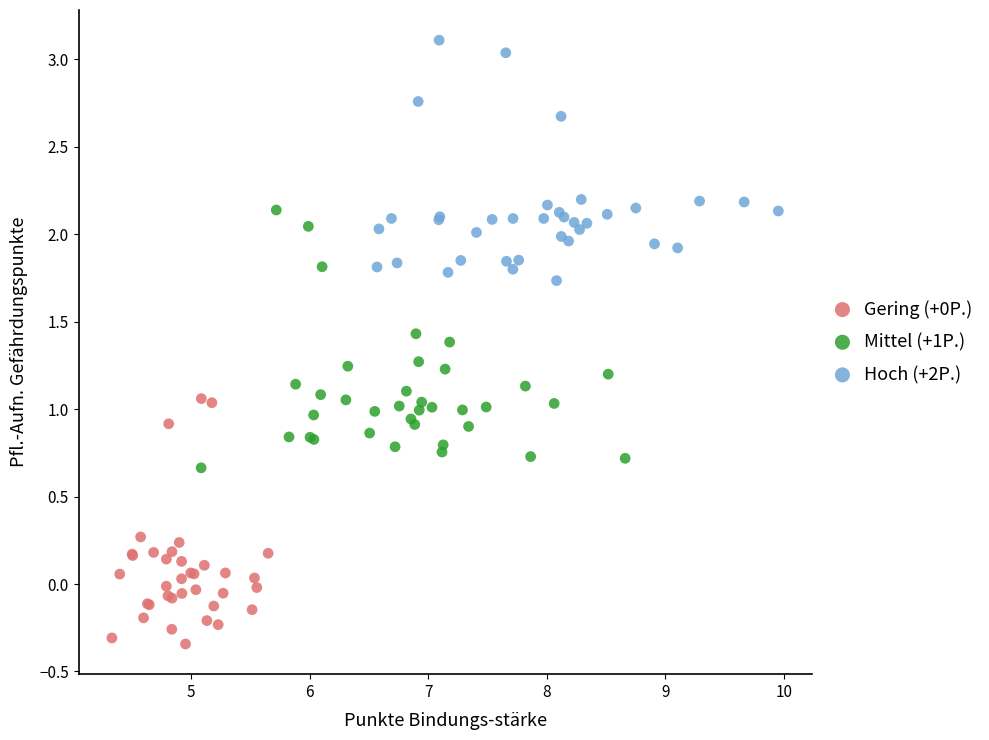

Which series contains the highest Y value?

Hoch (+2P.)